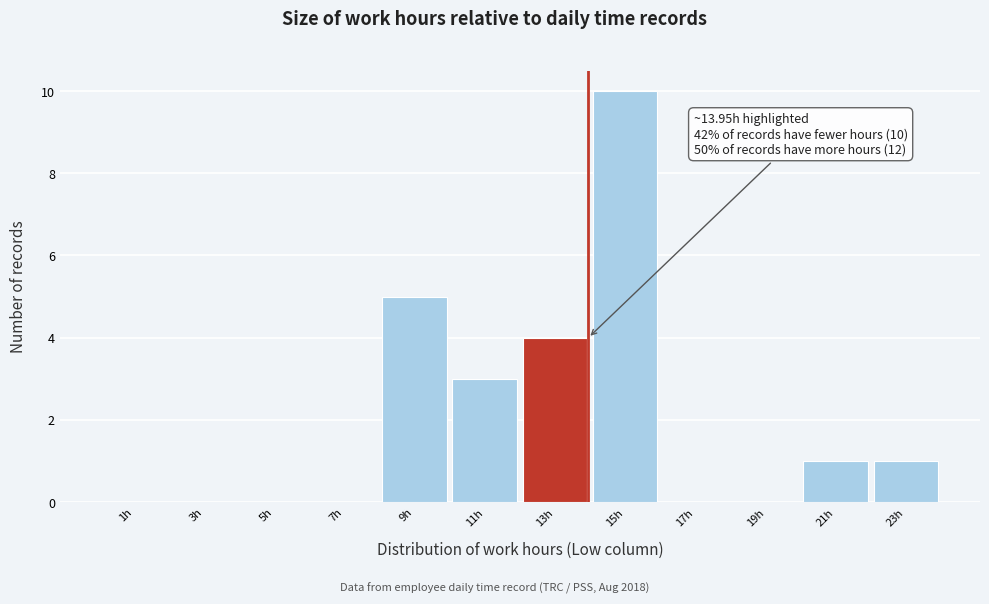

Over which range of the x-axis is the bar tallest?

14 to 16